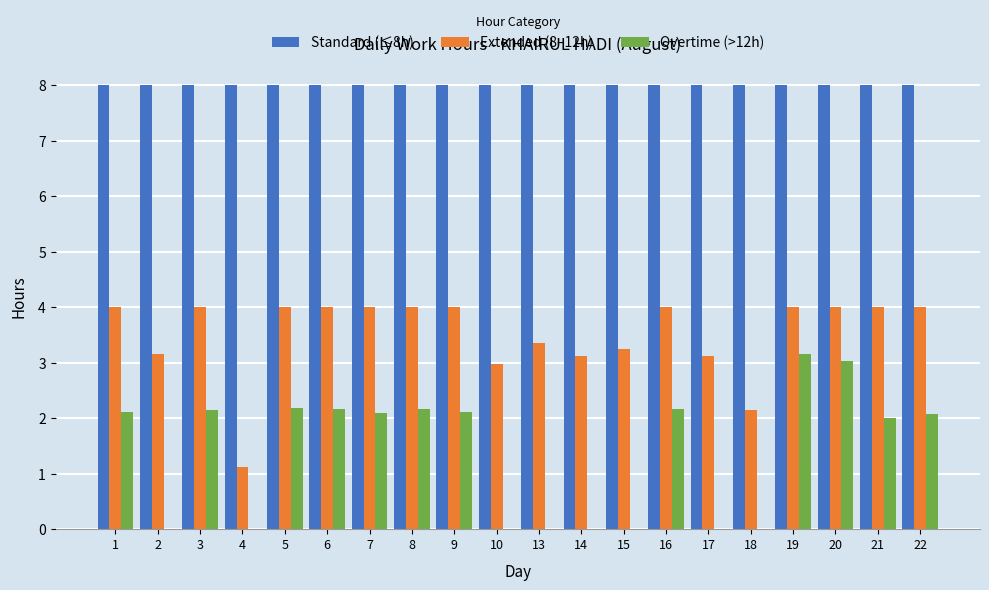

Is the value of Standard (≤8h) at 21 greater than the value of Extended (8–12h) at 15?

Yes